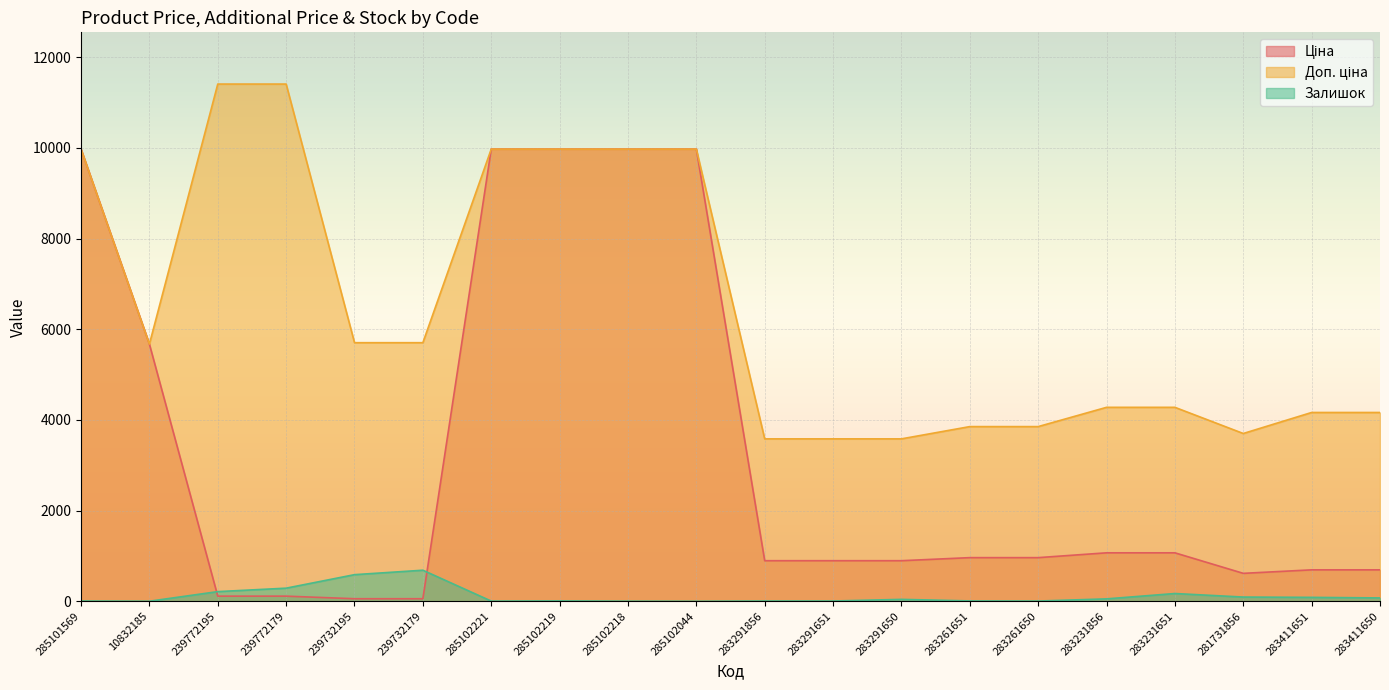

Reading left to right, what are all the values shown in this chart?

Ціна: 9975.0	5673.8	114.1	114.1	57.0	57.0	9975.0	9975.0	9975.0	9975.0	895.9	895.9	895.9	963.5	963.5	1069.8	1069.8	617.0	694.3	694.3
Доп. ціна: 9975.0	5673.8	11410.0	11410.0	5705.0	5705.0	9975.0	9975.0	9975.0	9975.0	3583.6	3583.6	3583.6	3854.0	3854.0	4279.1	4279.1	3701.9	4165.6	4165.6
Залишок: 7.0	2.0	214.0	290.0	588.0	686.0	5.0	9.0	3.0	1.0	7.0	7.0	43.0	9.0	6.0	54.0	172.0	94.0	87.0	75.0